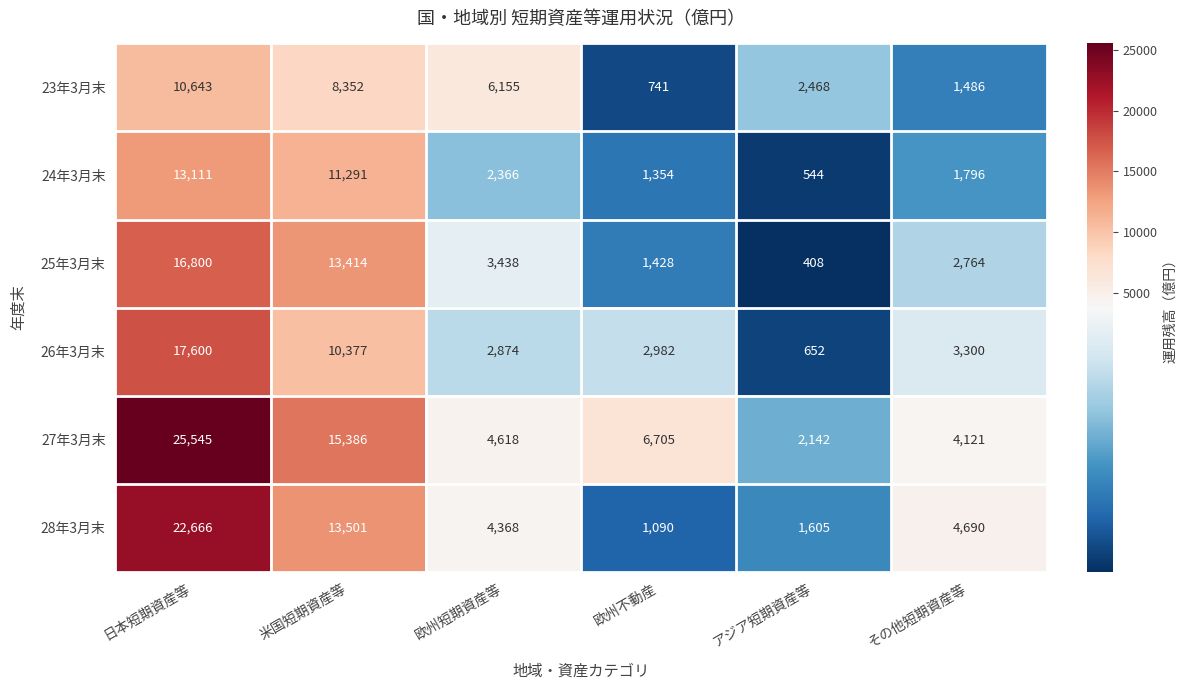

Which series has the widest spread of values?

27年3月末